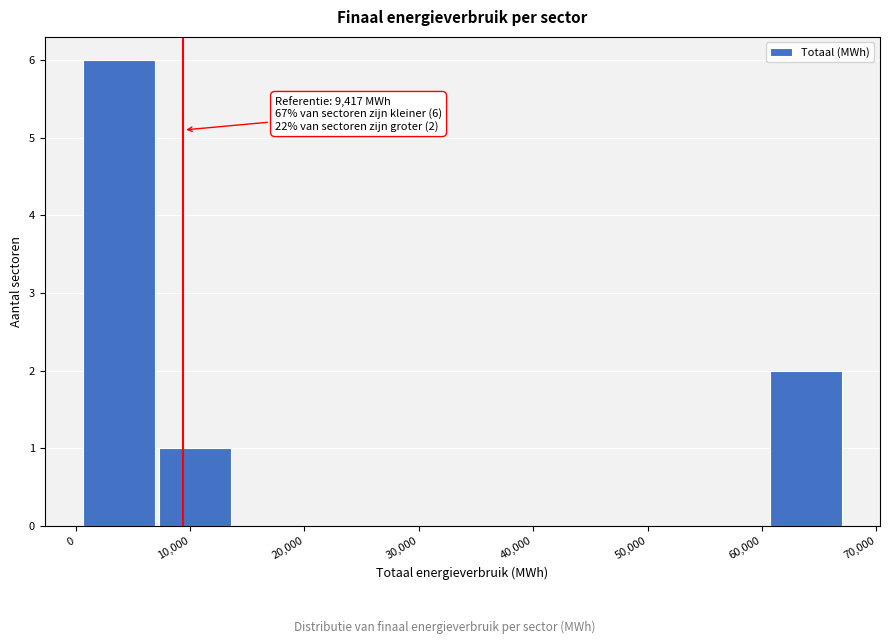

Over which range of the x-axis is the bar tallest?

0 to 7000